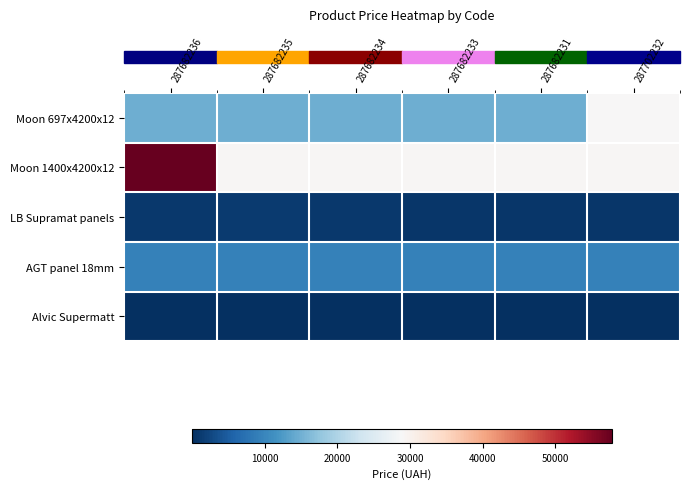

At which category is the sum across all series the highest?

287682236